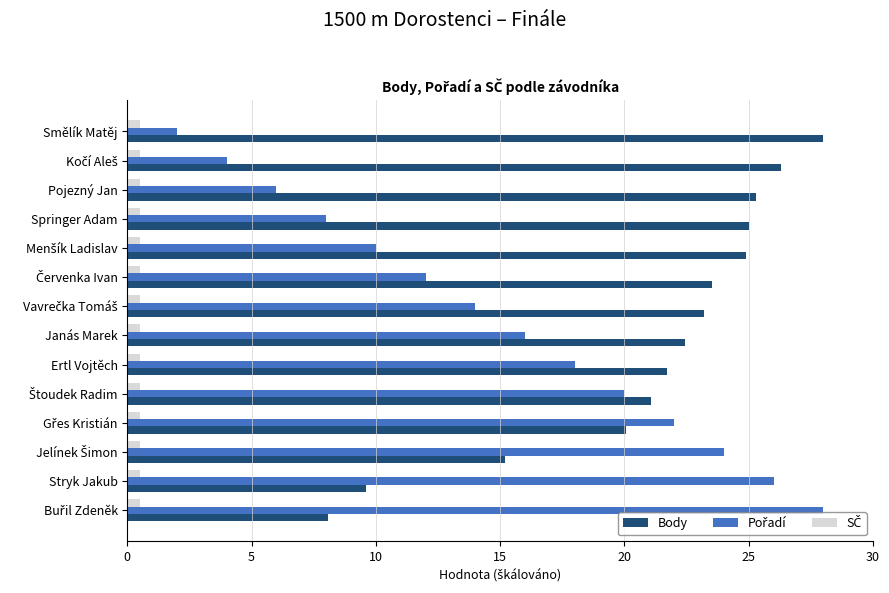

Which series has the largest total across all categories?

Body